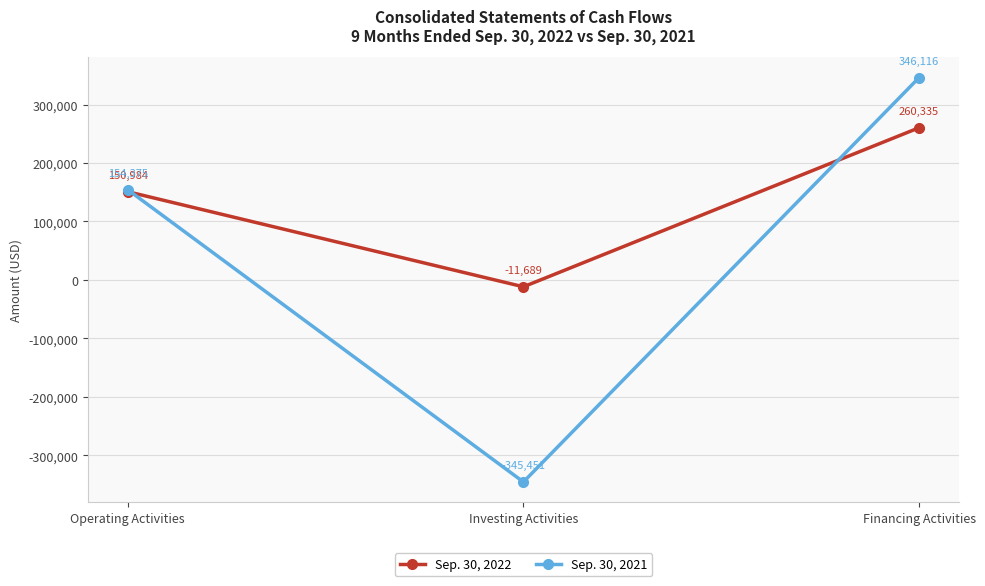

What position from the left is Financing Activities?

3